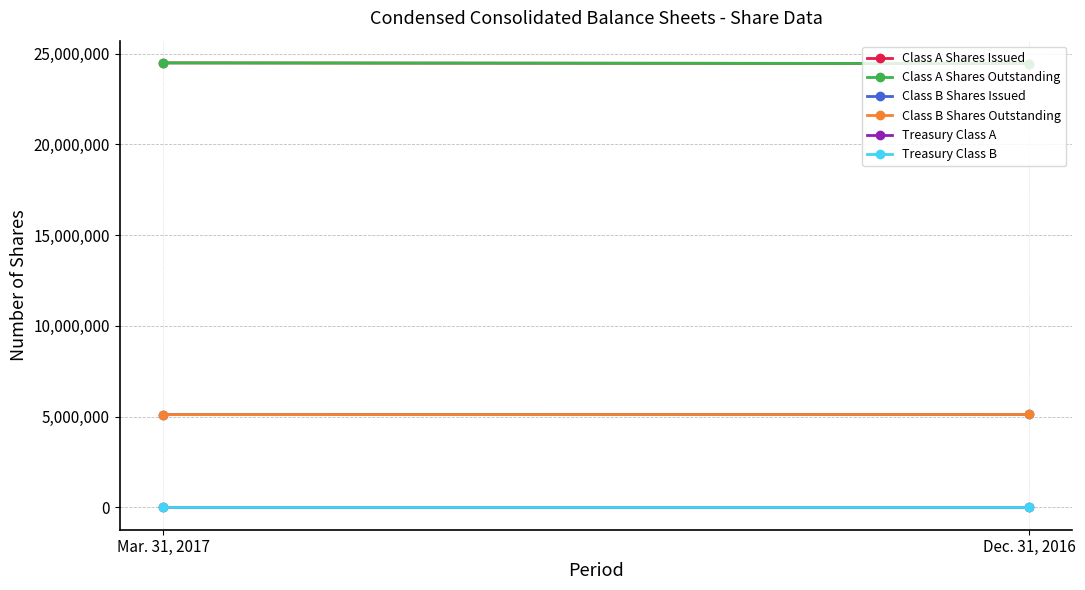

Is the value of Class B Shares Issued at Mar. 31, 2017 greater than the value of Class B Shares Outstanding at Mar. 31, 2017?

Yes